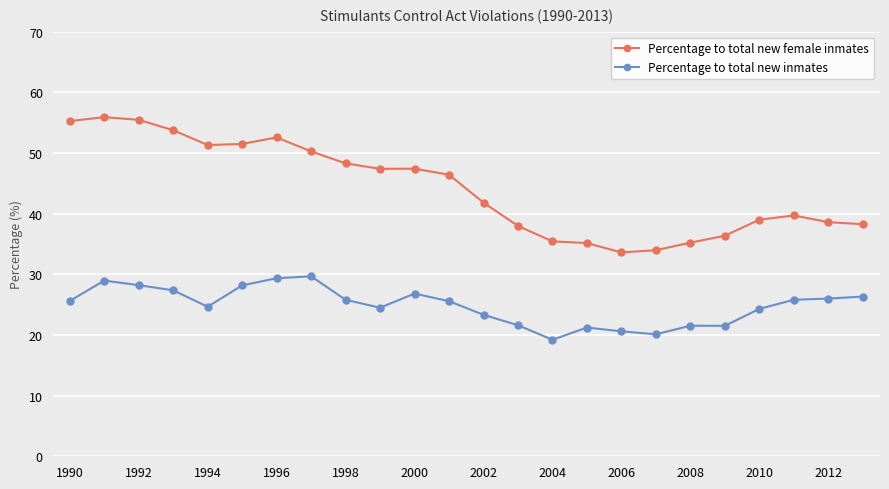

Which series has the largest total across all categories?

Percentage to total new female inmates